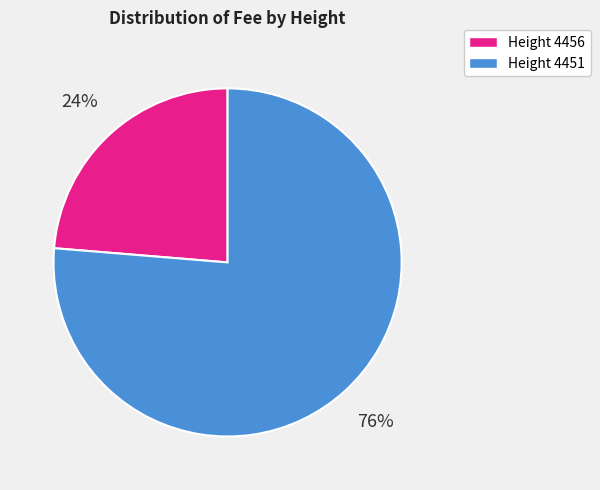

To the nearest percent, what percentage of the pie is Height 4451?

76%